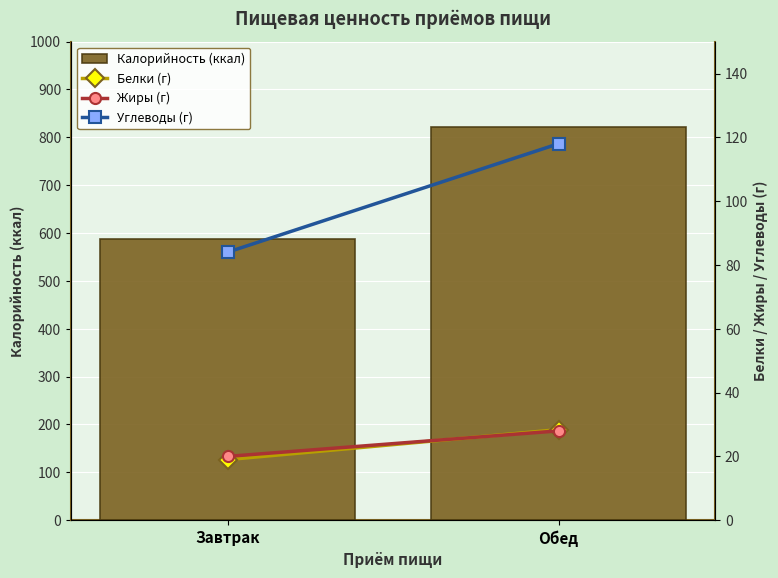

Is the value of Углеводы (г) at Обед greater than the value of Калорийность (ккал) at Обед?

No